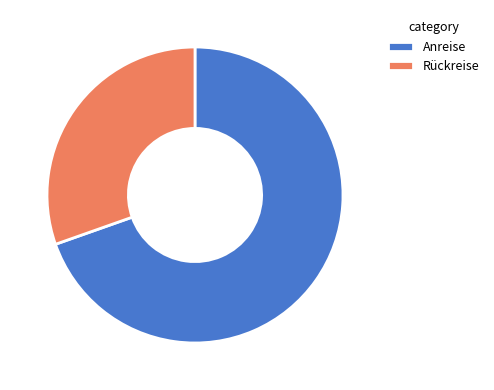

Is there any slice that represents more than half of the pie?

Yes